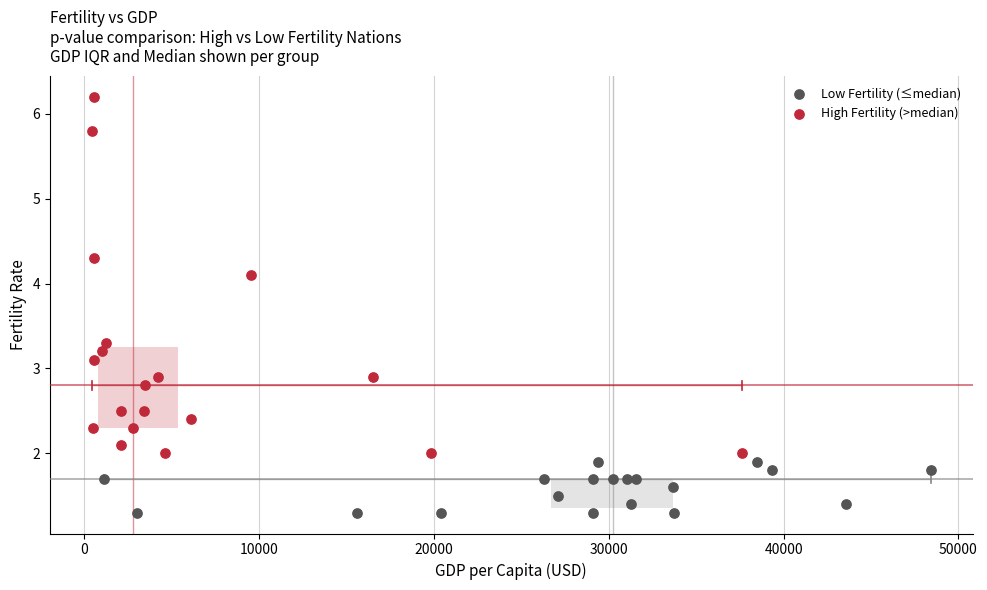

What are all the series names shown in the legend?

Low Fertility (≤median), High Fertility (>median)